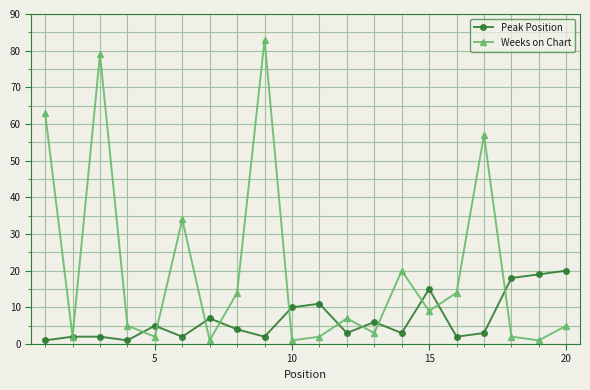

Which series has the largest total across all categories?

Weeks on Chart